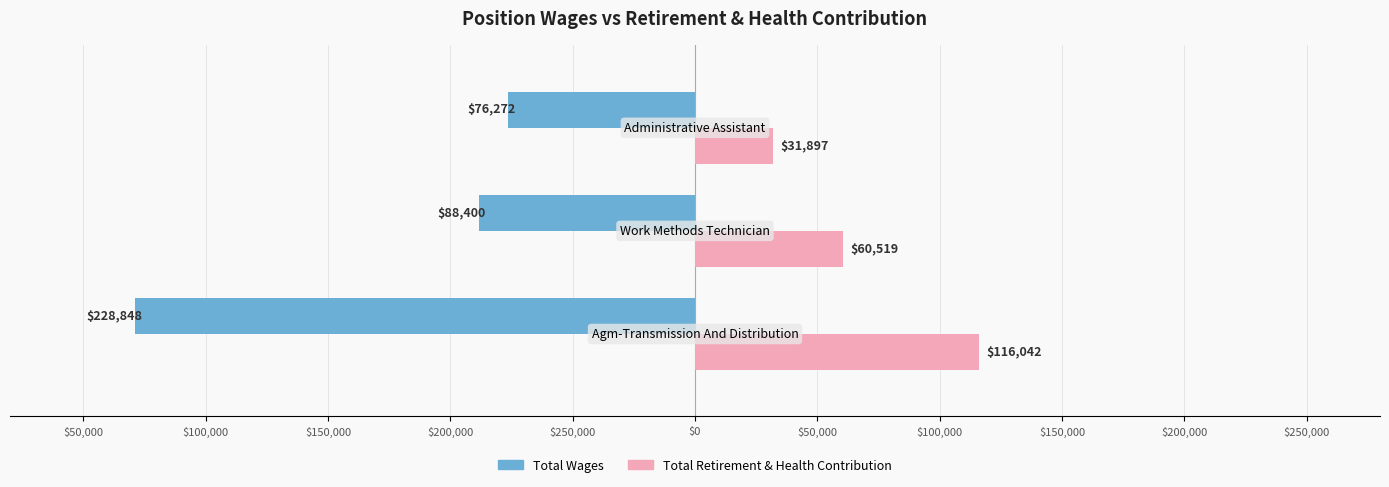

Reading left to right, list all the values displayed in this chart.

Total Wages: -228848	-88400	-76272
Total Retirement & Health Contribution: 116042	60519	31897